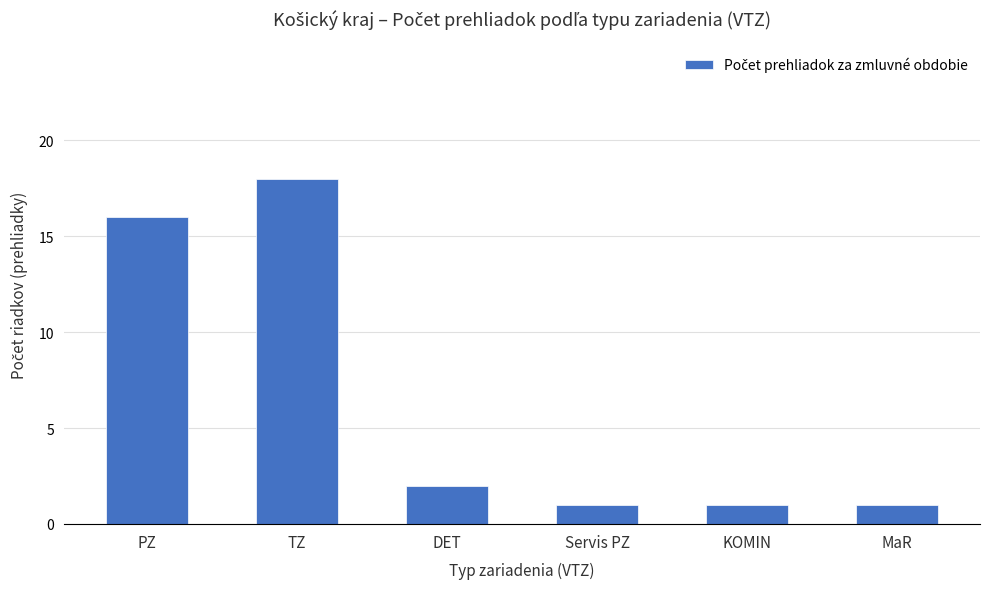

The chart shows a value of 18 at TZ. True or false?

True